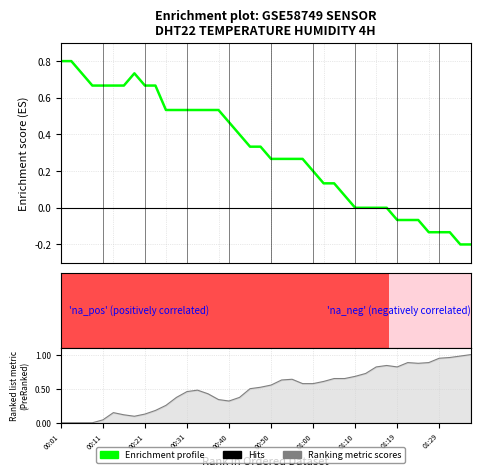

What is the label of the 12th point from the left?

11